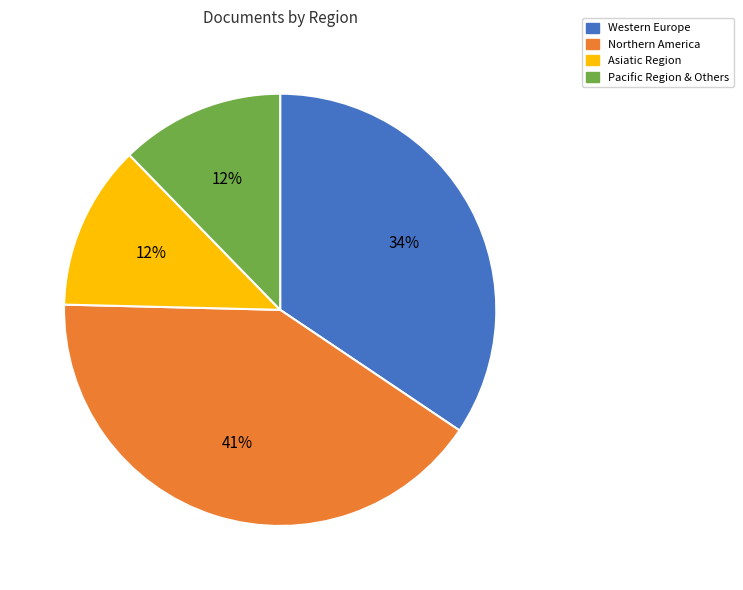

Count the number of slices in the pie.

4